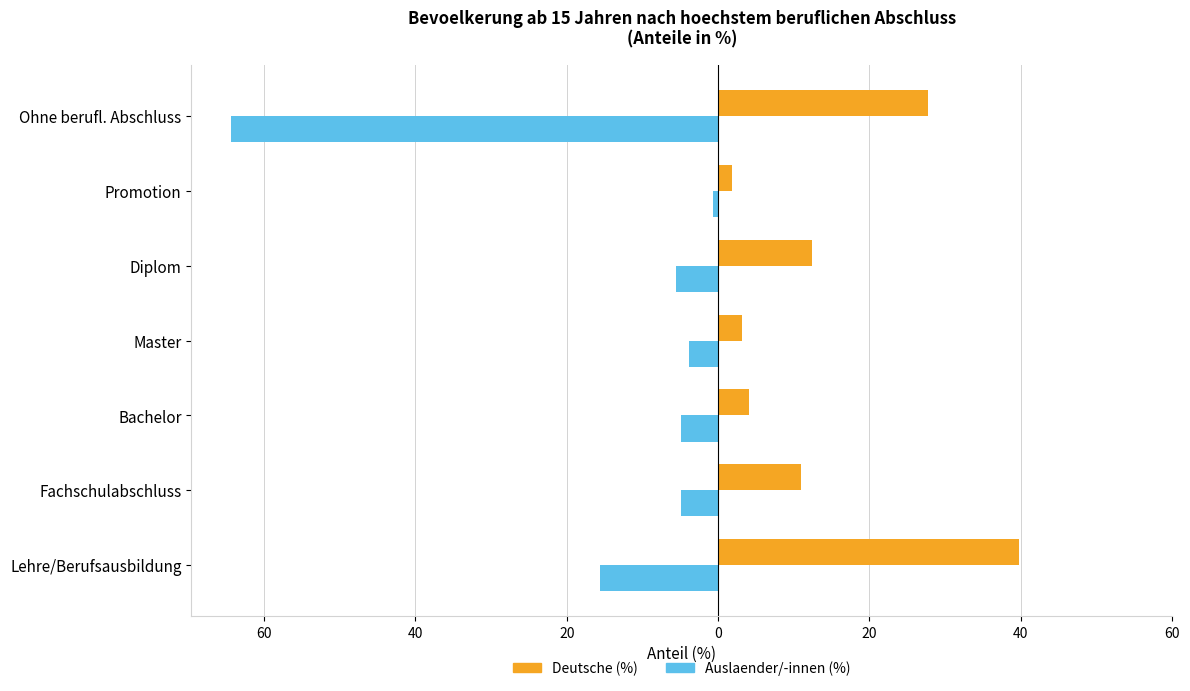

What are all the series names shown in the legend?

Deutsche (%), Auslaender/-innen (%)